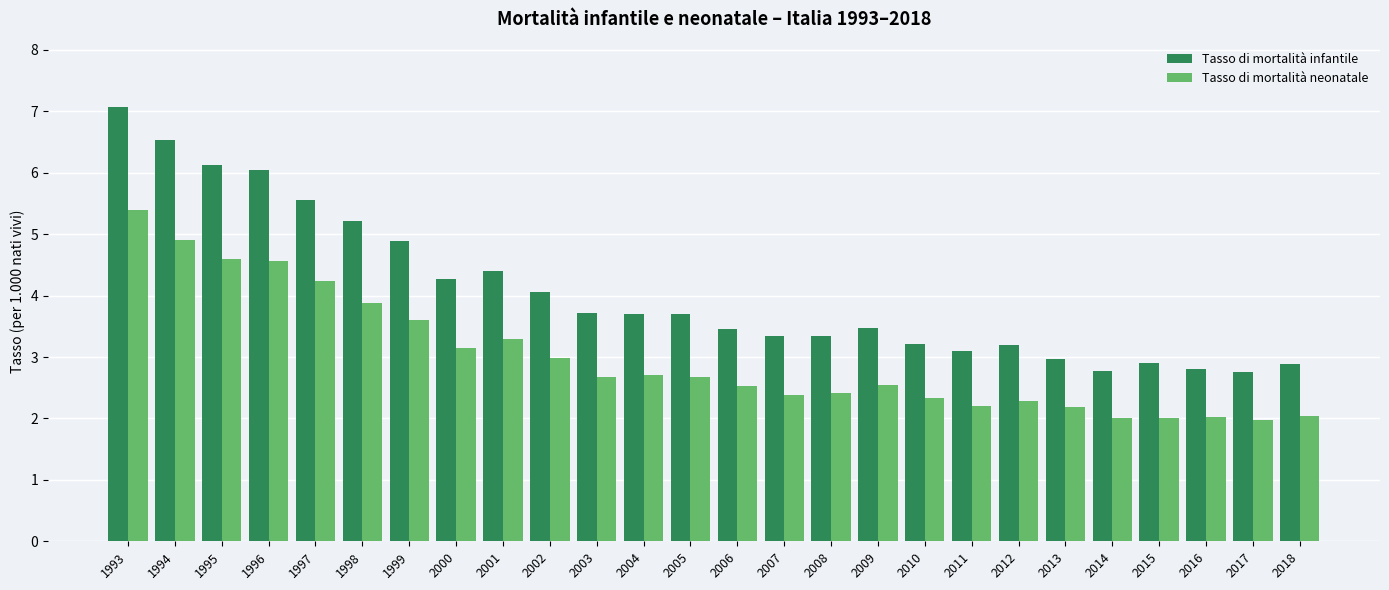

The Tasso di mortalità neonatale series shows 3.6 at 2018. True or false?

False